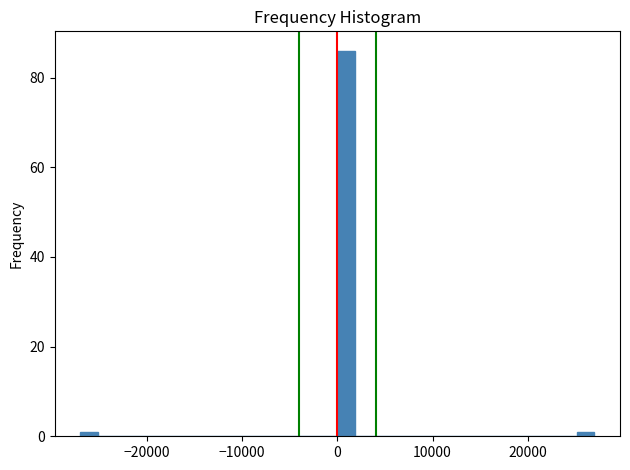

Read against the x-axis, roughly where is the centre of the tallest bar?

1000